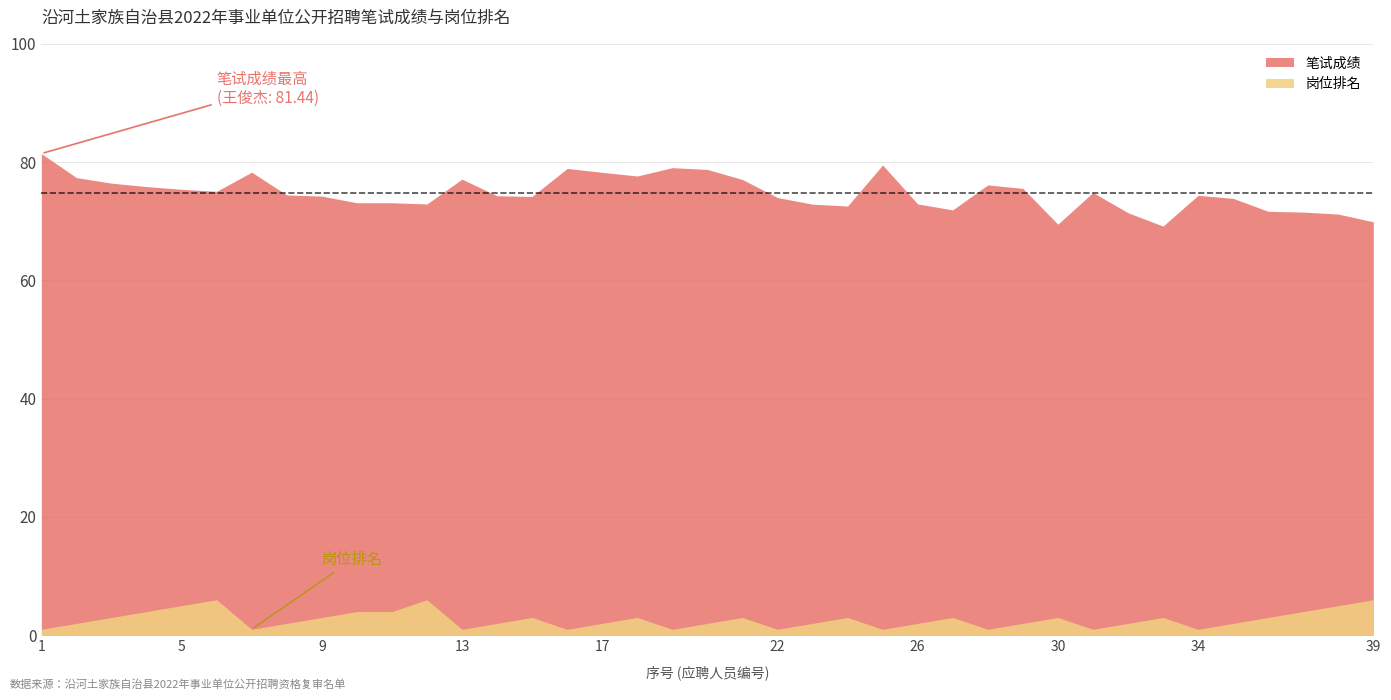

True or false: 岗位排名 and 笔试成绩 intersect in this chart.

False